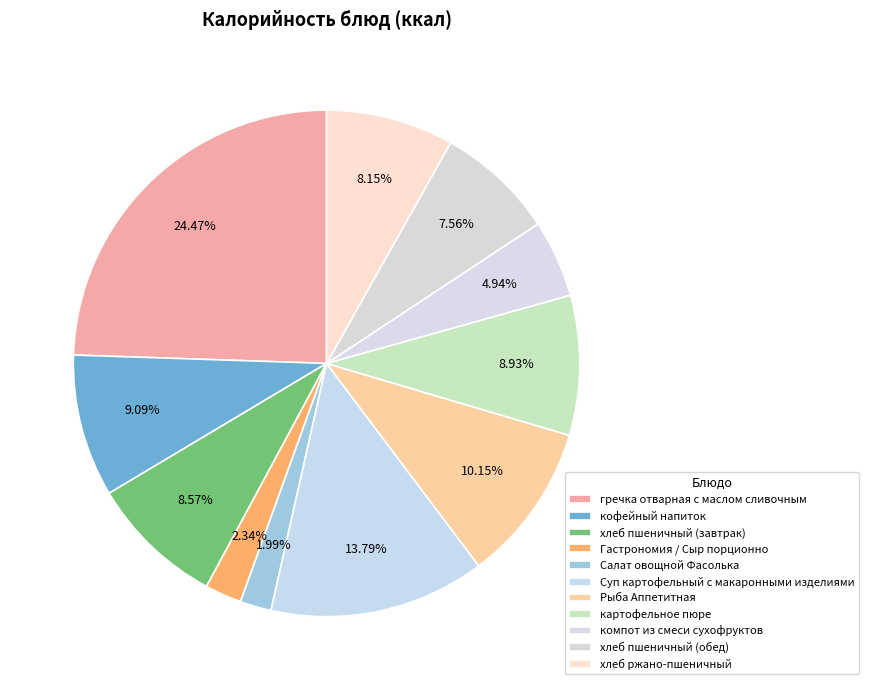

How many segments does this pie chart have?

11